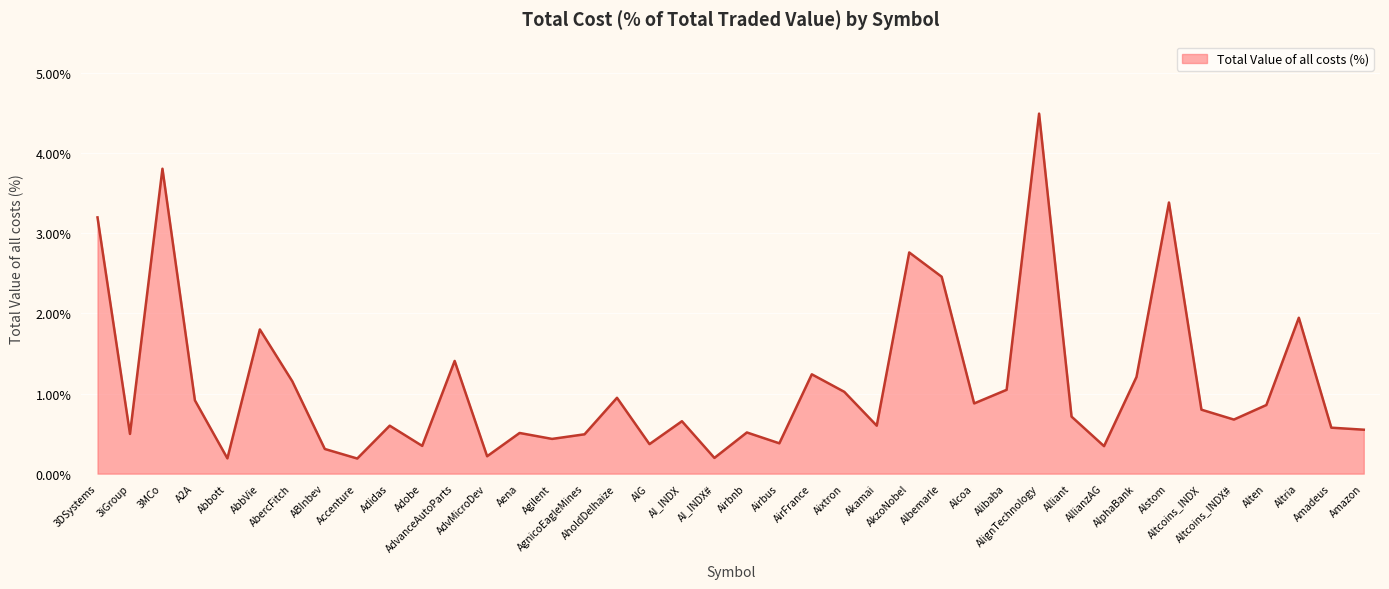

Does the chart display data point markers on the line(s)?

No